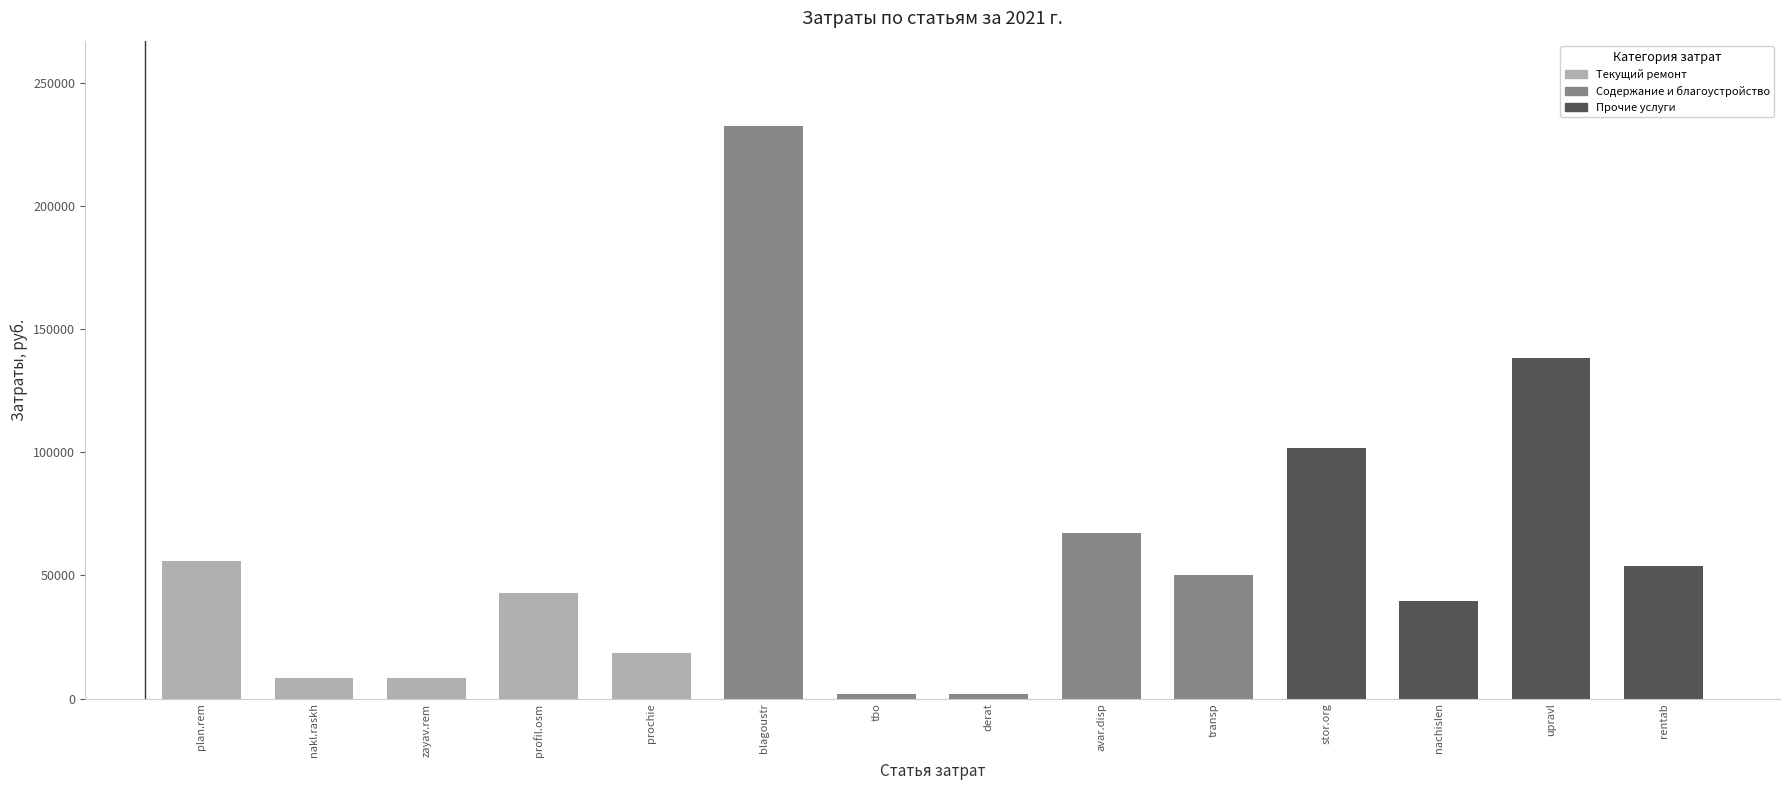

What is the maximum value shown in the chart?

232357.3